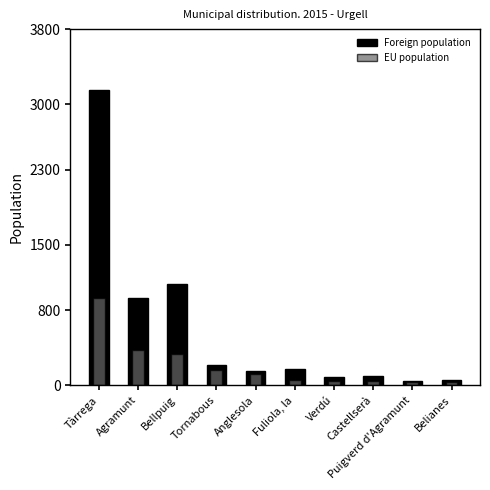

Reading left to right, extract all data points from this chart.

Foreign population: Tàrrega=3148	Agramunt=933	Bellpuig=1080	Tornabous=218	Anglesola=157	Fuliola, la=175	Verdú=92	Castellserà=97	Puigverd d'Agramunt=40	Belianes=57
EU population: Tàrrega=932	Agramunt=373	Bellpuig=338	Tornabous=165	Anglesola=116	Fuliola, la=51	Verdú=44	Castellserà=42	Puigverd d'Agramunt=38	Belianes=33